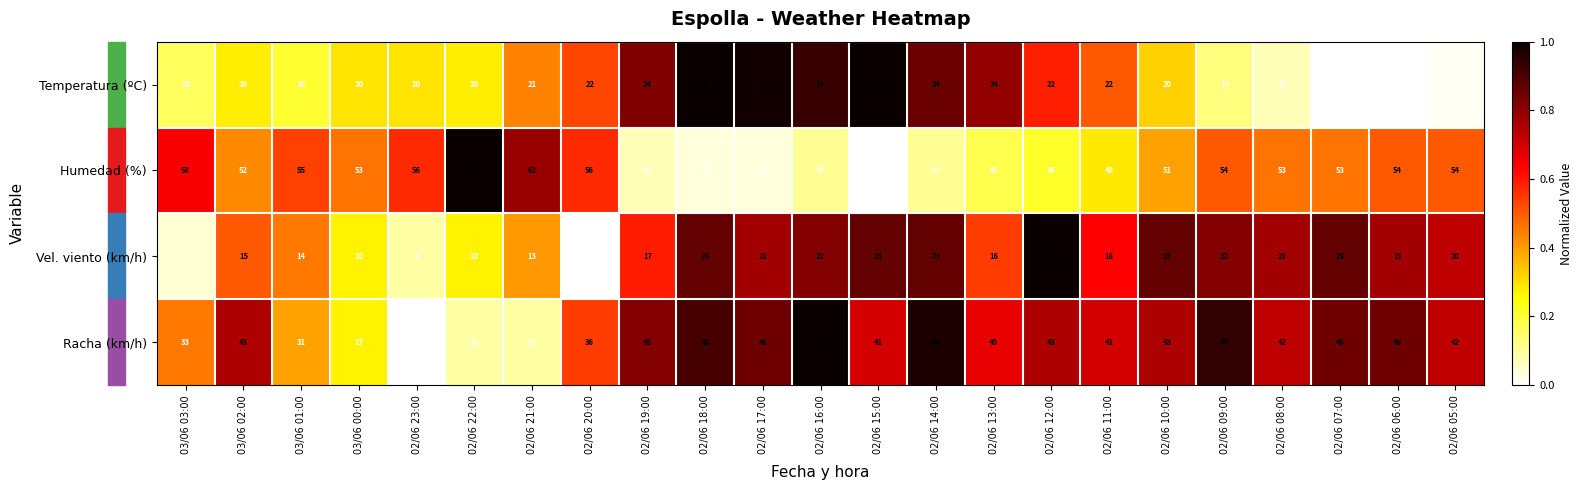

Count the number of categories in the chart.

23